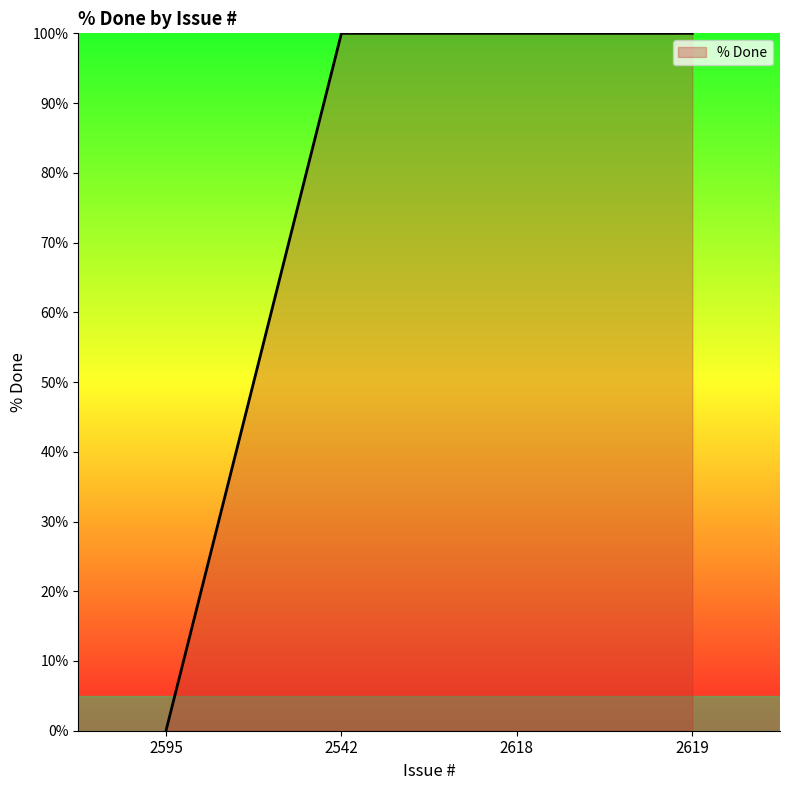

True or false: the data has more than 2 interior local peaks.

False